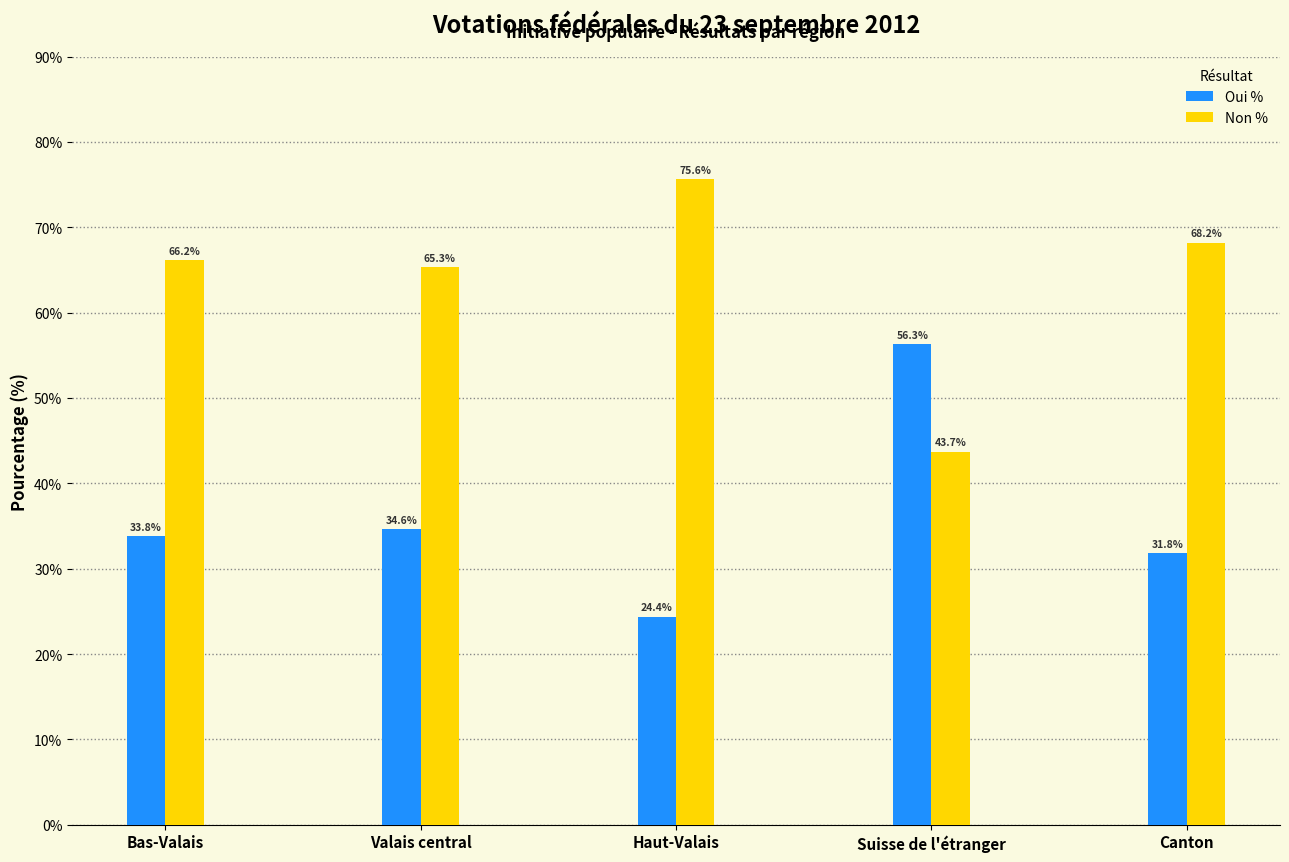

What position from the right is Canton?

1